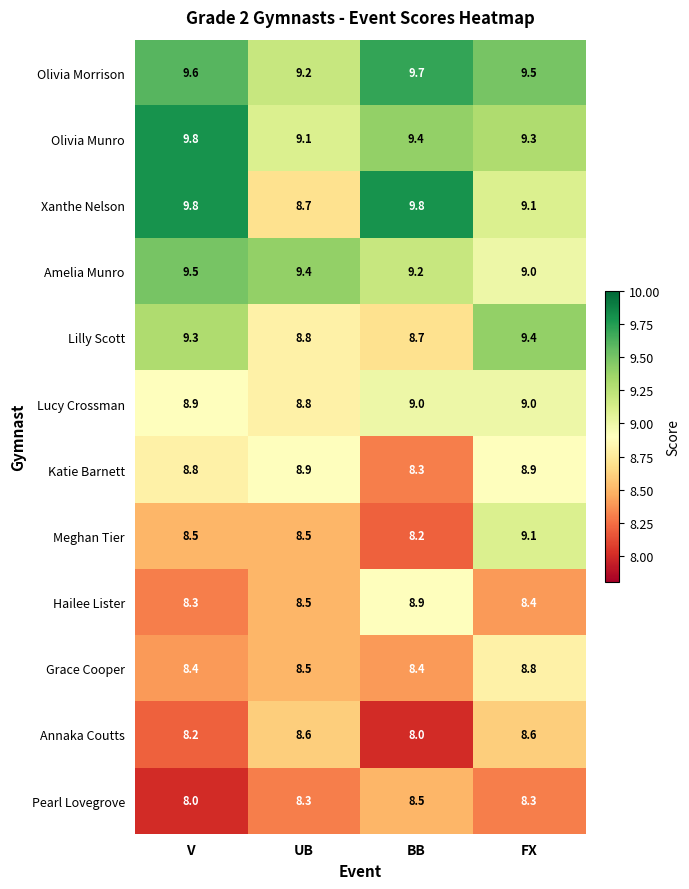

At which category is the sum across all series the highest?

FX